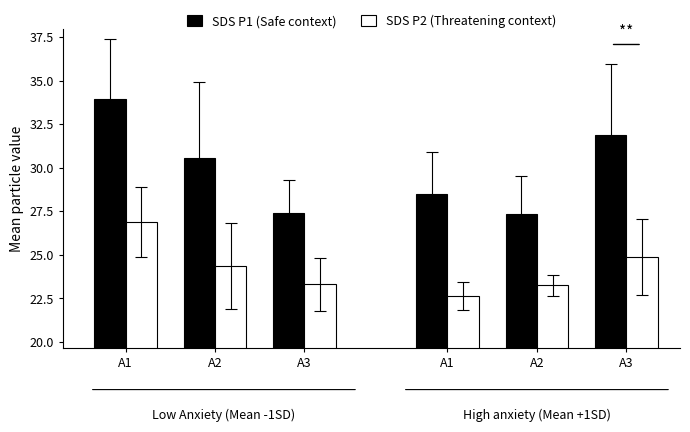

How many groups of bars are there?

6